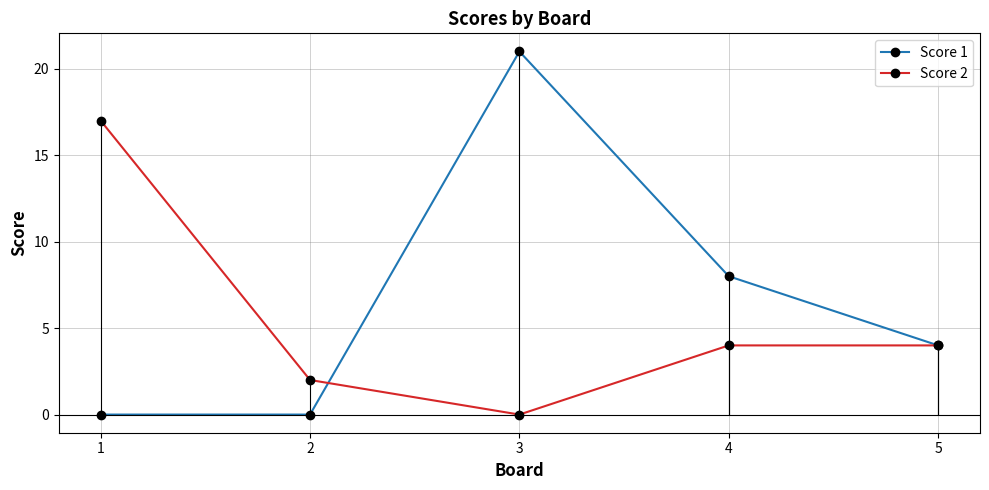

True or false: Score 1 has more than 1 interior local peaks.

False